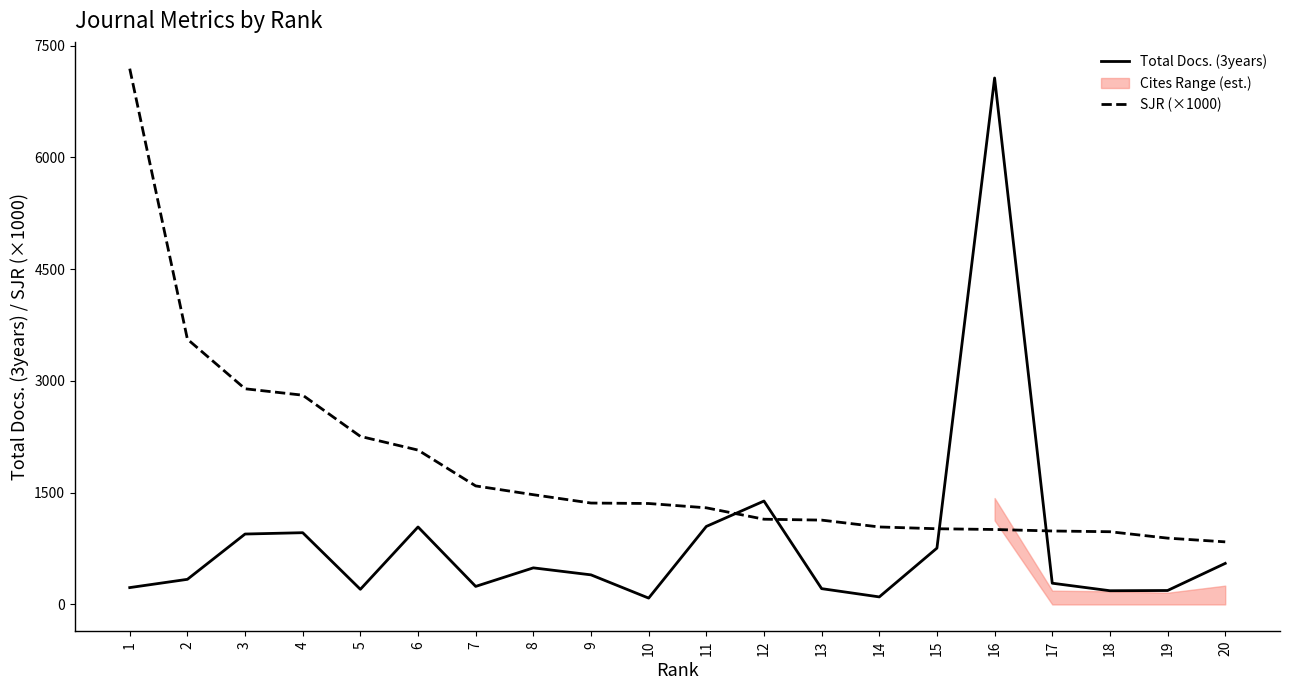

True or false: Total Docs. (3years) has a value of 80 at 19.

False